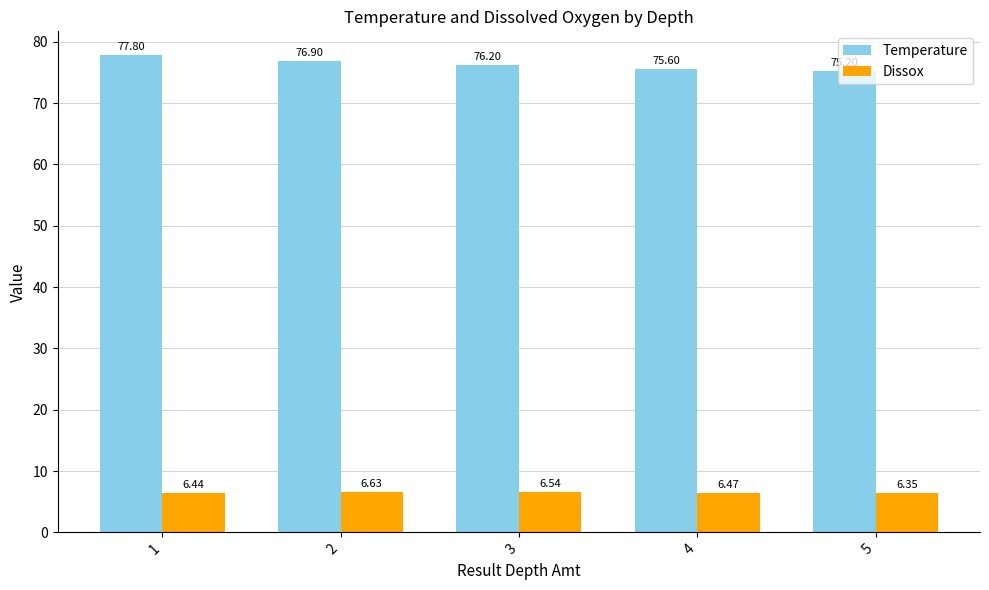

Is it true that Dissox equals 1.3 at 5?

False